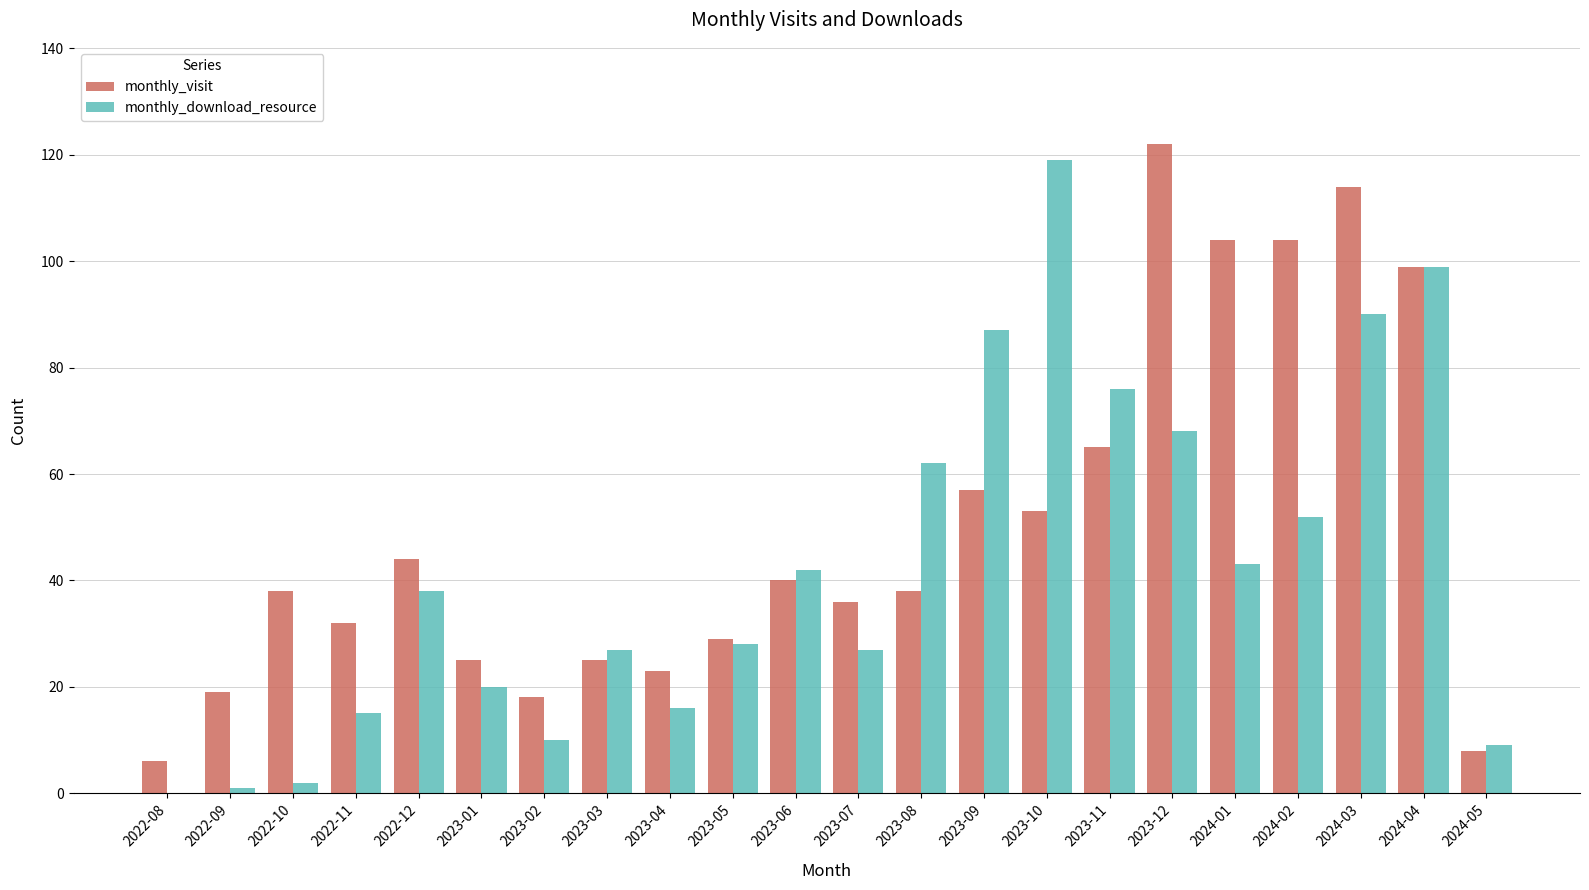

Where is monthly_download_resource nearest to the value 59?

2023-08